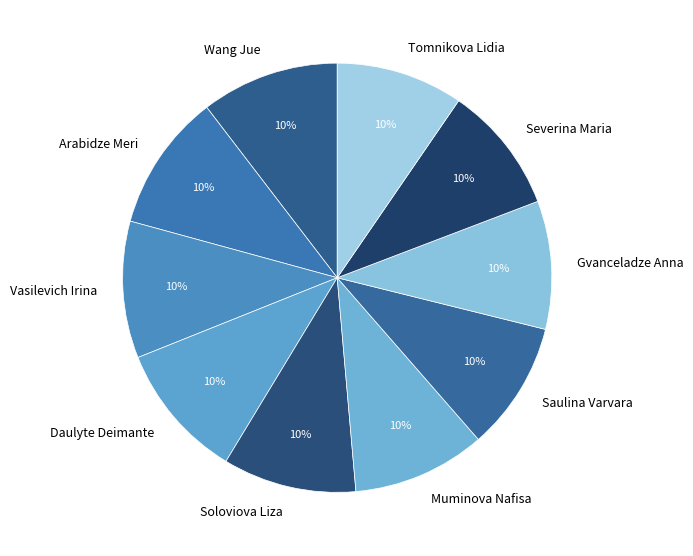

Is it true that Tomnikova Lidia is 1% of the pie?

False